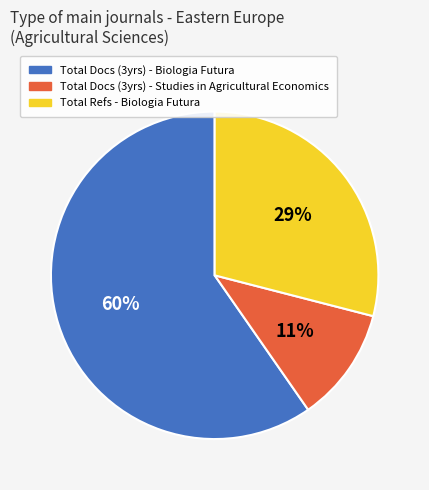

To the nearest percent, what is the average slice percentage?

33%